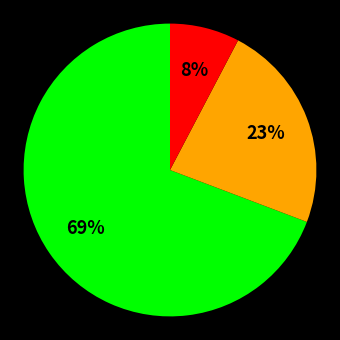

To the nearest percent, what is the average slice percentage?

33%